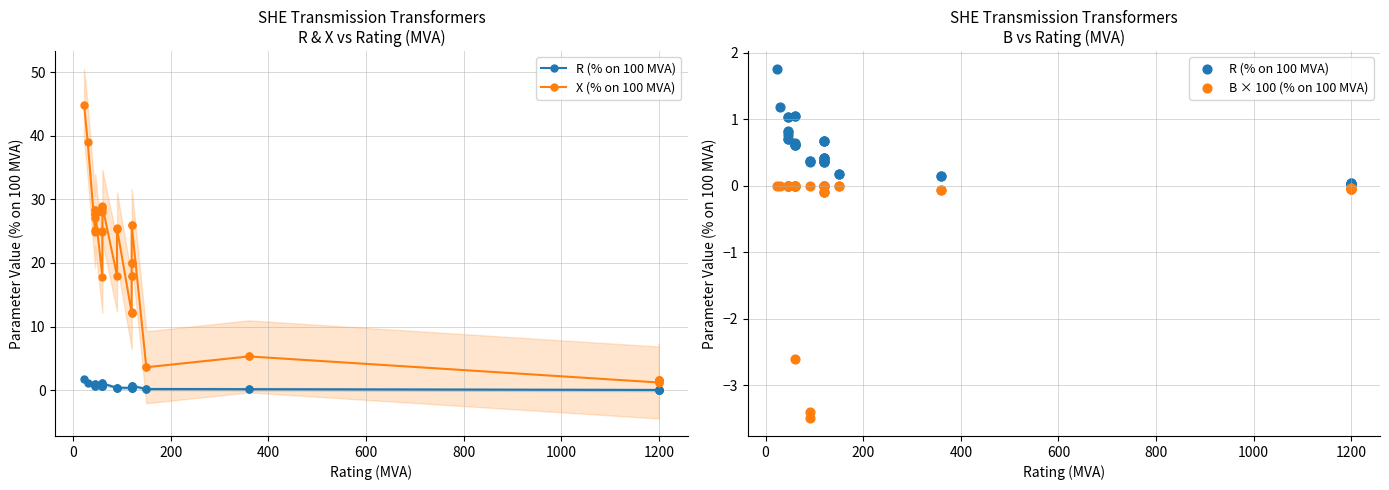

Which series has the largest total across all categories?

X (% on 100 MVA)